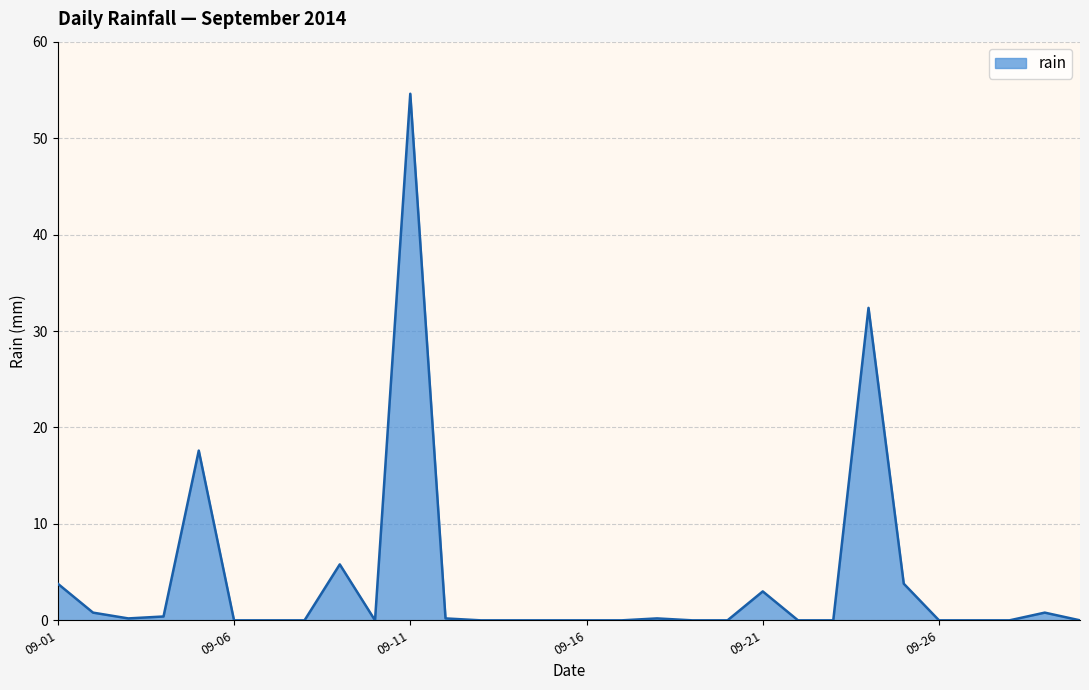

What is the difference between the maximum and minimum values?

54.6